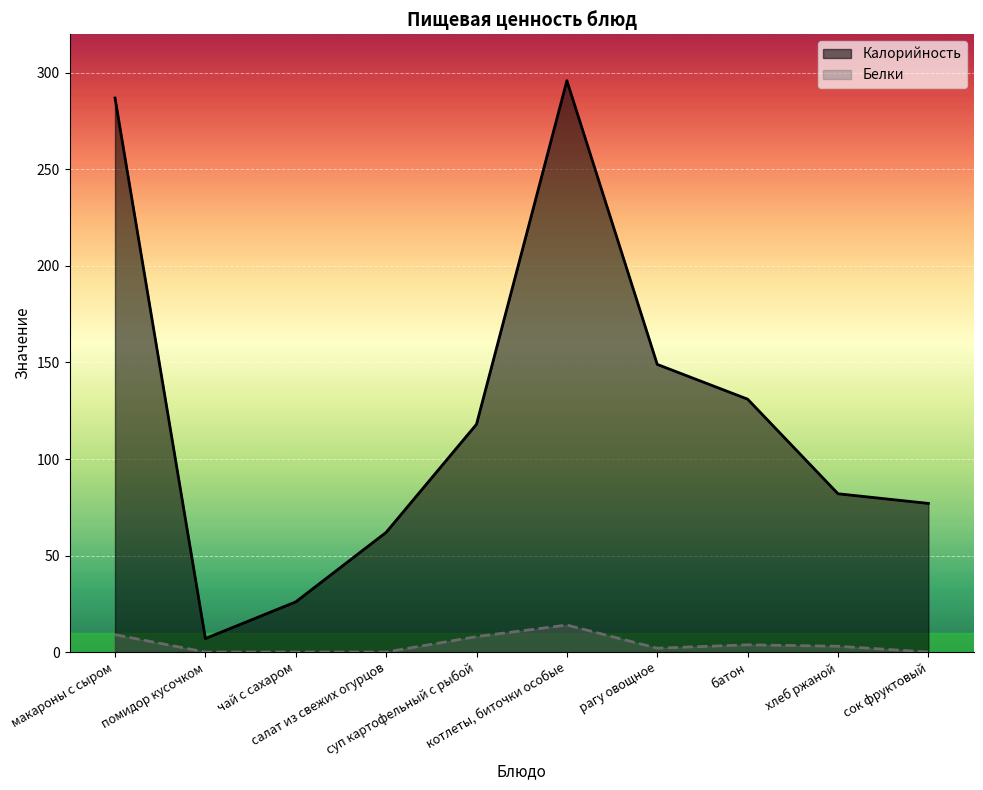

Between хлеб ржаной and котлеты, биточки особые, which is larger?

котлеты, биточки особые